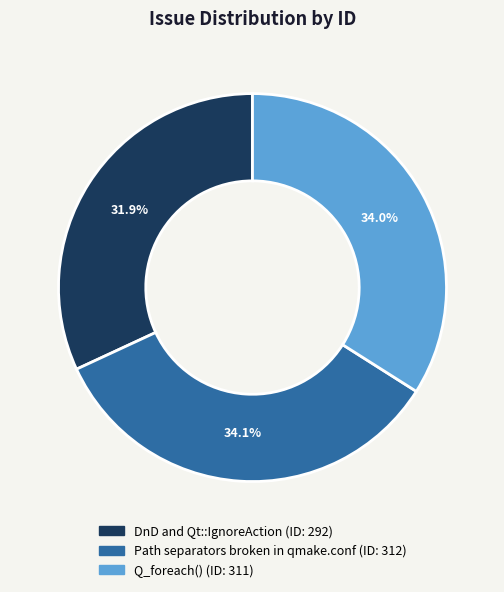

Does any single category account for the majority?

No